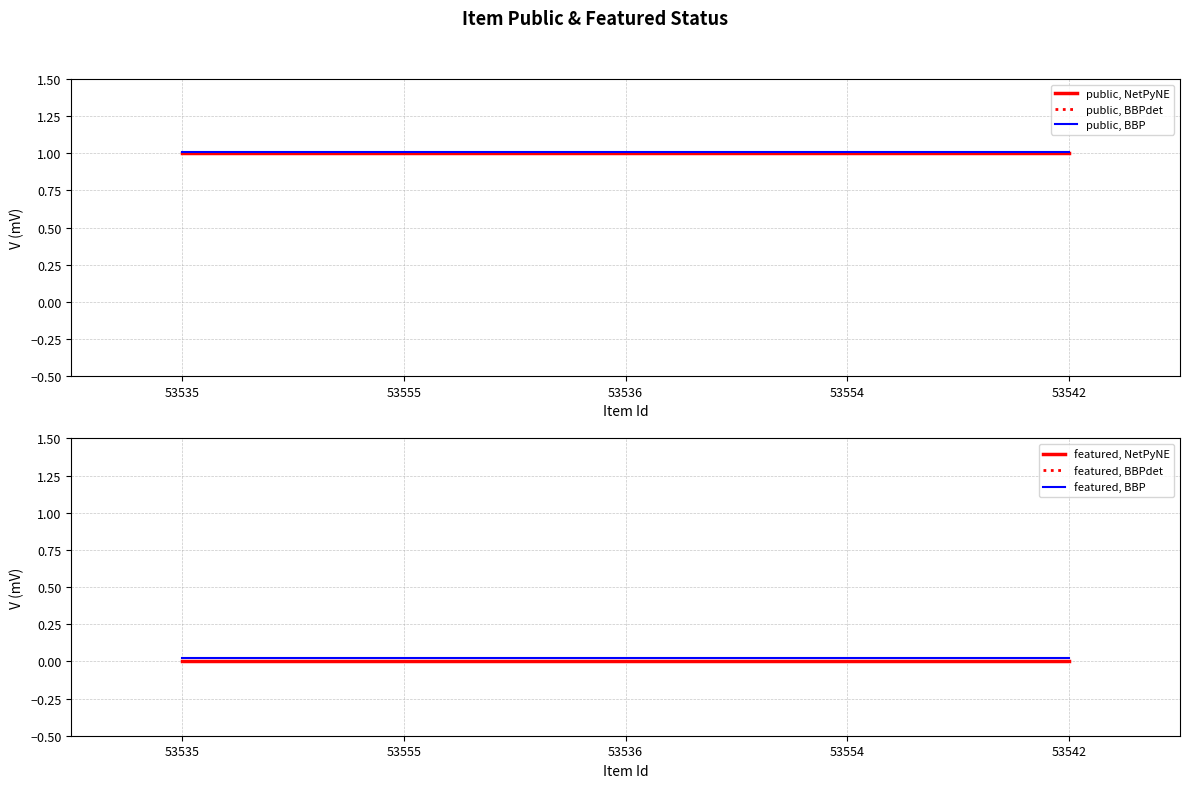

Rank the categories by public, NetPyNE value from lowest to highest.

53535, 53555, 53536, 53554, 53542